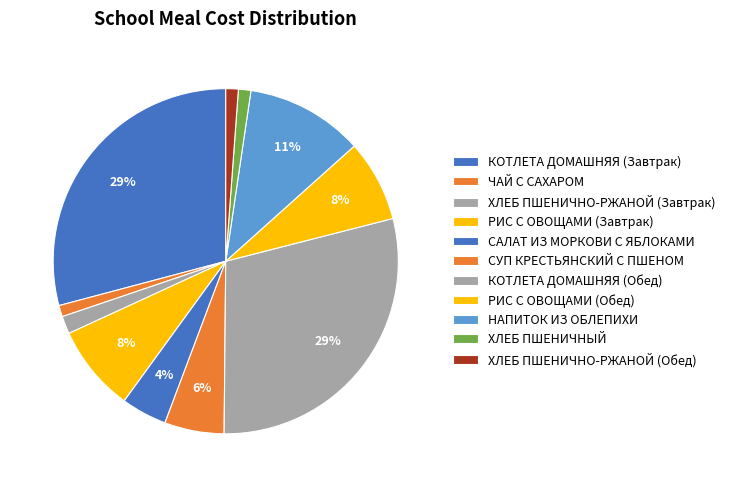

Is it true that НАПИТОК ИЗ ОБЛЕПИХИ is 11% of the pie?

True